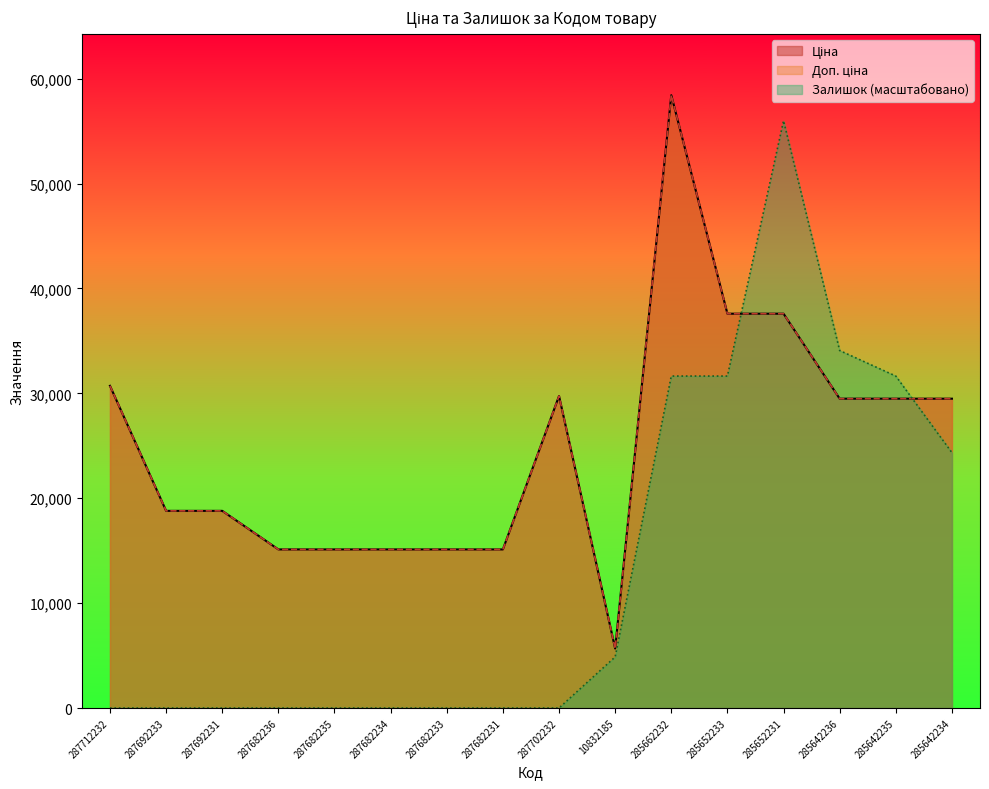

True or false: Доп. ціна and Залишок intersect in this chart.

True